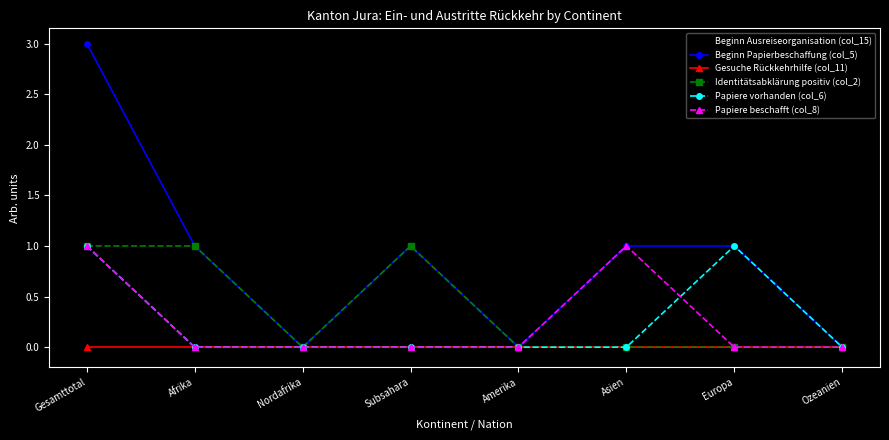

The value of Beginn Ausreiseorganisation (col_15) at Nordafrika is 2. True or false?

True